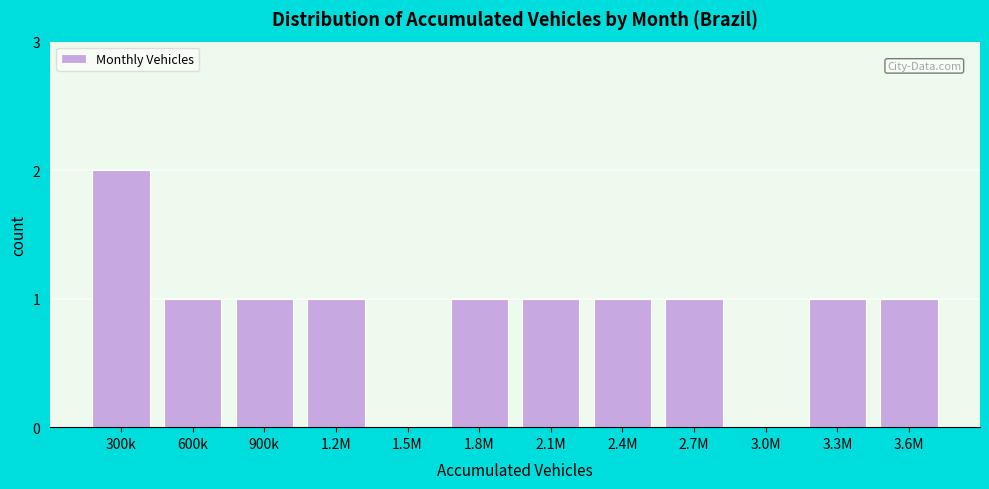

Reading right to left, what are all the values shown in this chart?

3.6M=1	3.3M=1	3.0M=0	2.7M=1	2.4M=1	2.1M=1	1.8M=1	1.5M=0	1.2M=1	900k=1	600k=1	300k=2